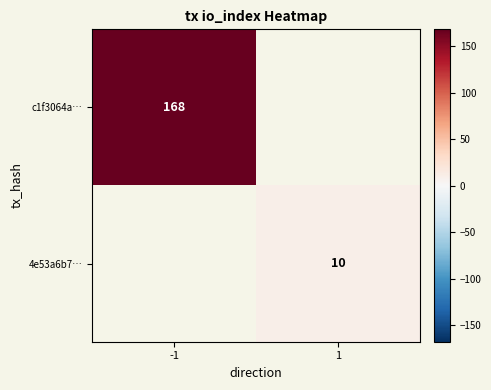

Is the value of c1f3064a… at -1 greater than the value of 4e53a6b7… at 1?

Yes